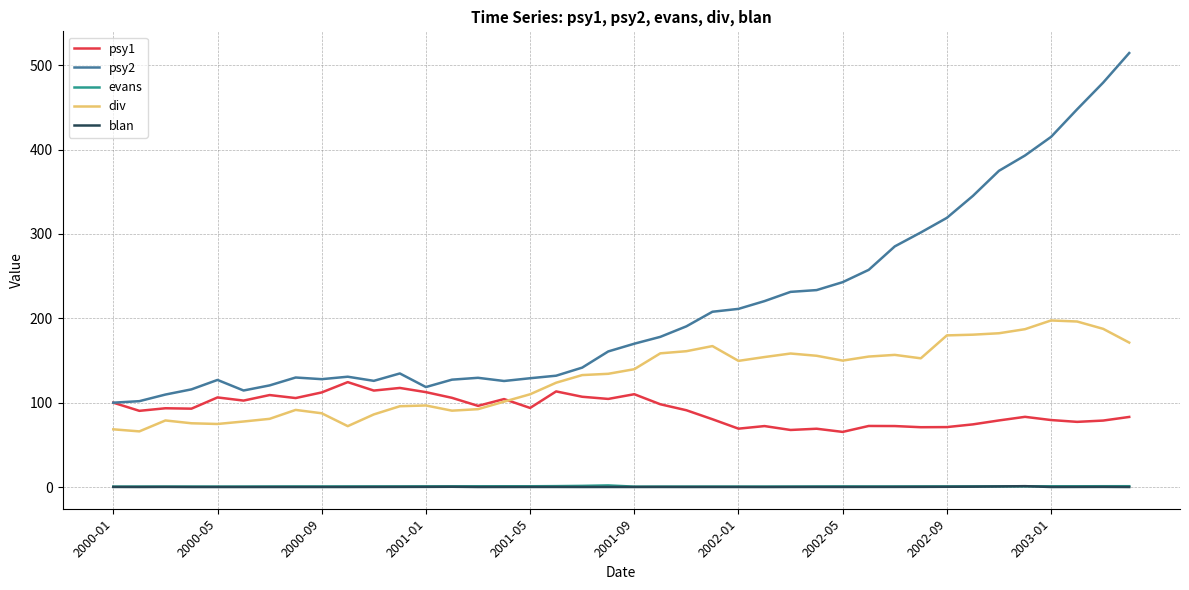

True or false: div and evans intersect in this chart.

False